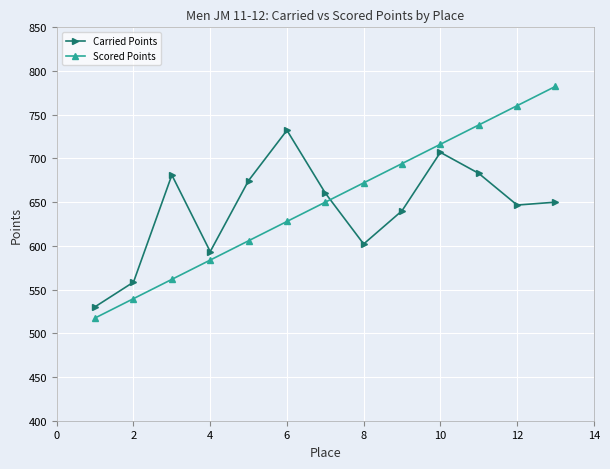

List the series in order of their peak value, lowest first.

Carried Points, Scored Points